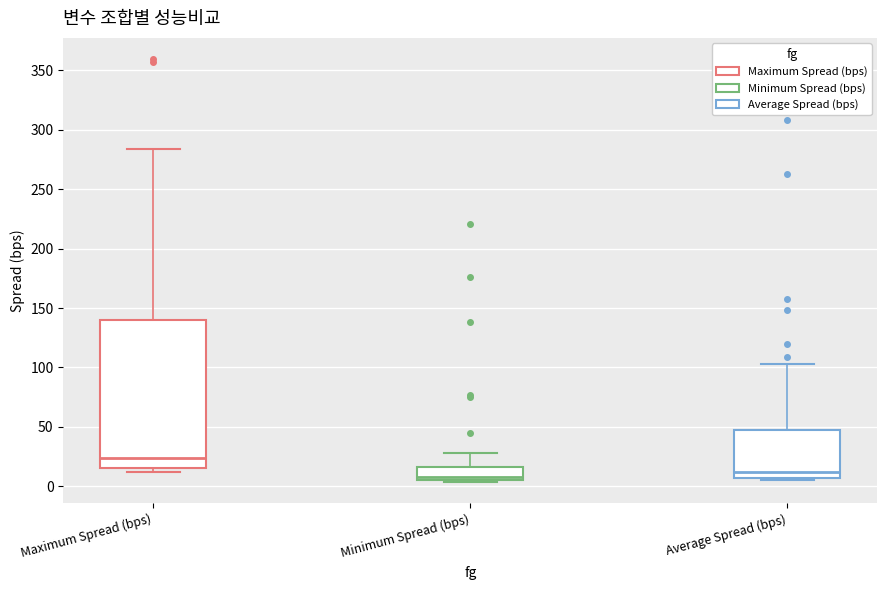

Reading left to right, transcribe this box plot: for each box, give where its median line is, the range the box spans, and where its two whiskers end, as read against the y-axis. The values are not printed on the chart, so give them approximately, as read against the axis.

Maximum Spread (bps): median 25, box 15 to 140, whiskers 10 to 285
Minimum Spread (bps): median 10, box 5 to 15, whiskers 5 (just below the box's lower edge) to 30
Average Spread (bps): median 10, box 5 to 45, whiskers 5 (just below the box's lower edge) to 105